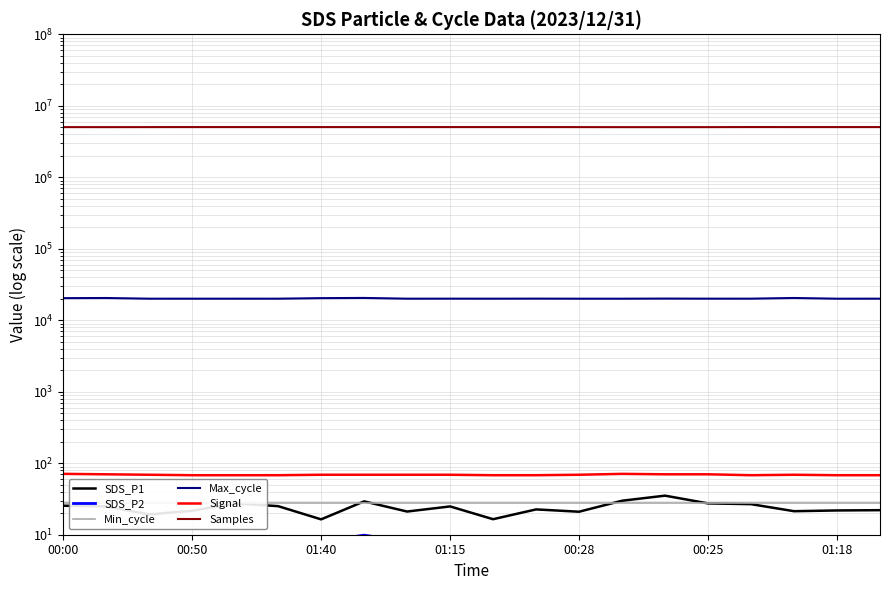

The value of Min_cycle at 00:25 is 17.2. True or false?

False